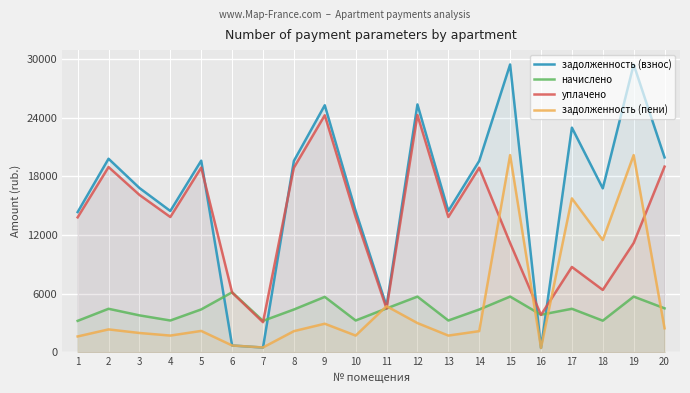

At which category does задолженность (пени) reach its first local peak?

2